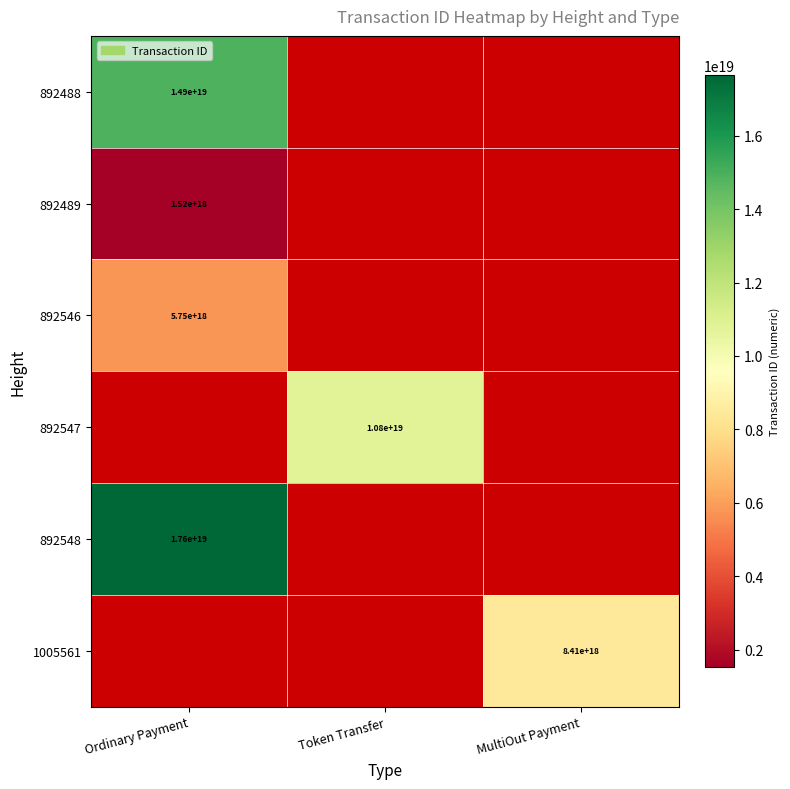

Is it true that 892546 equals 3092761623186514944 at Ordinary Payment?

False